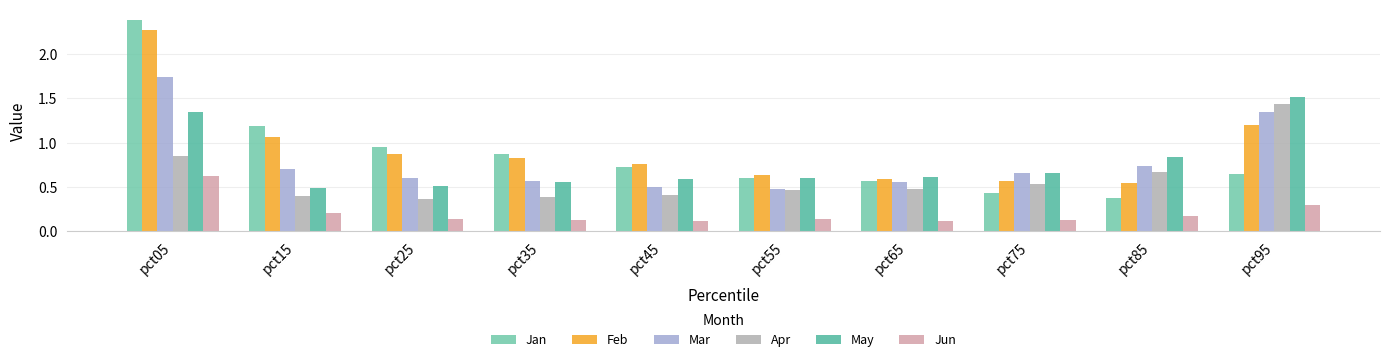

At how many categories does at least one series exceed 1?

3